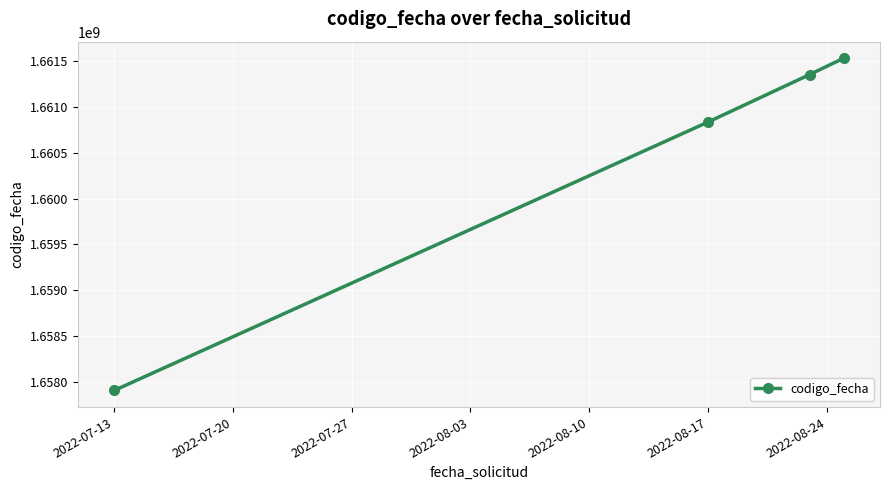

What is the sum of all values?

6641629311